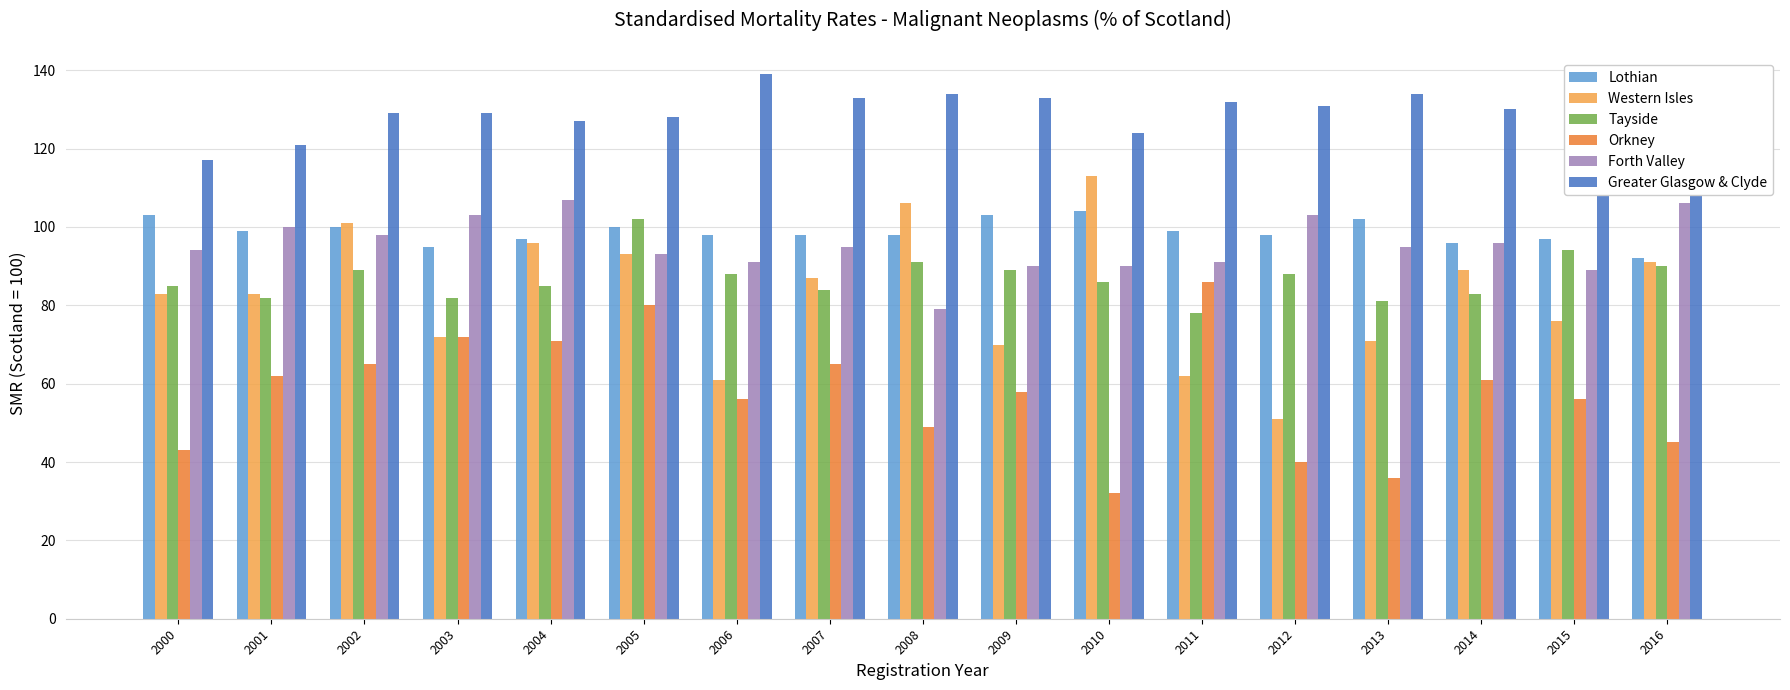

Which series has the largest total across all categories?

Greater Glasgow & Clyde